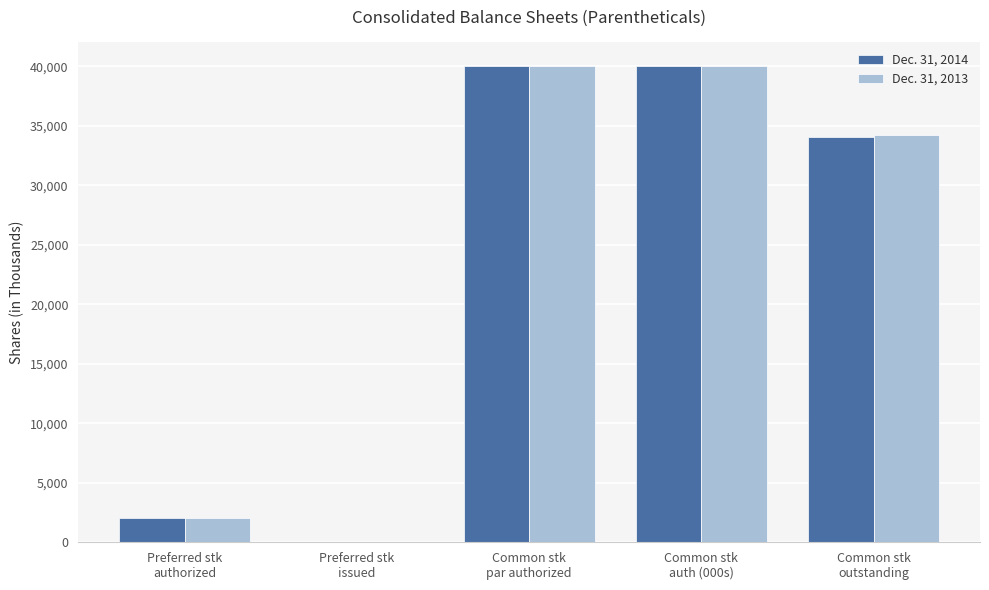

The Dec. 31, 2013 series shows 57582 at Common stk
par authorized. True or false?

False